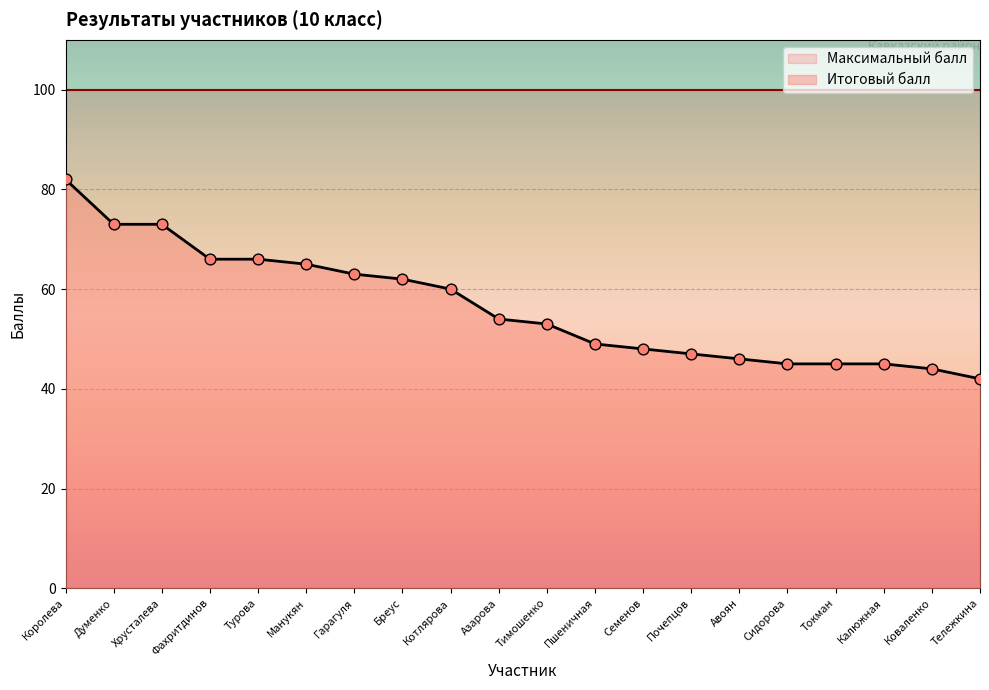

What is the change in value from Бреус to Коваленко?

-18